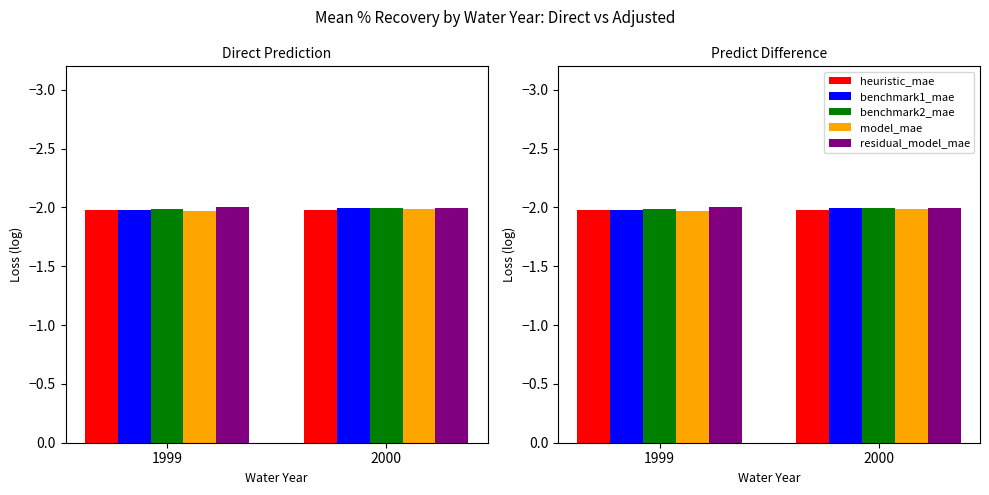

Which label corresponds to the smallest value in the chart?

1999